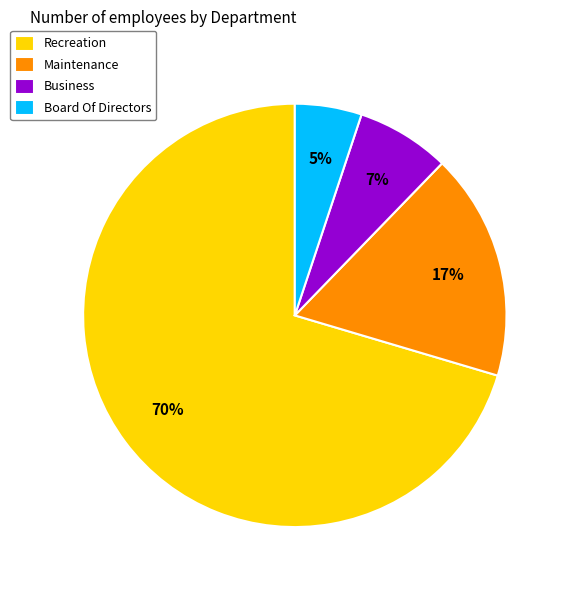

Is it true that Maintenance is 17% of the pie?

True